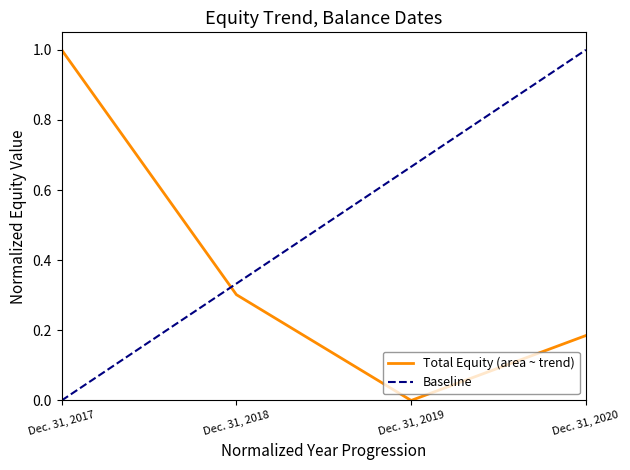

At which category does the chart reach its minimum across all series?

Dec. 31, 2019